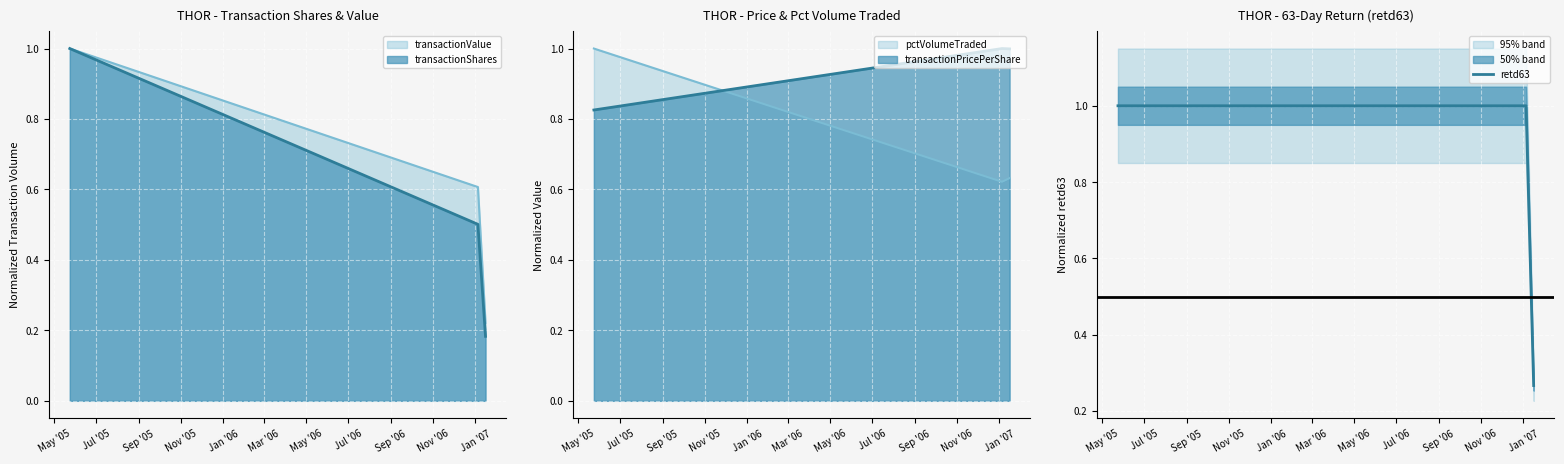

Does the chart display data point markers on the line(s)?

No